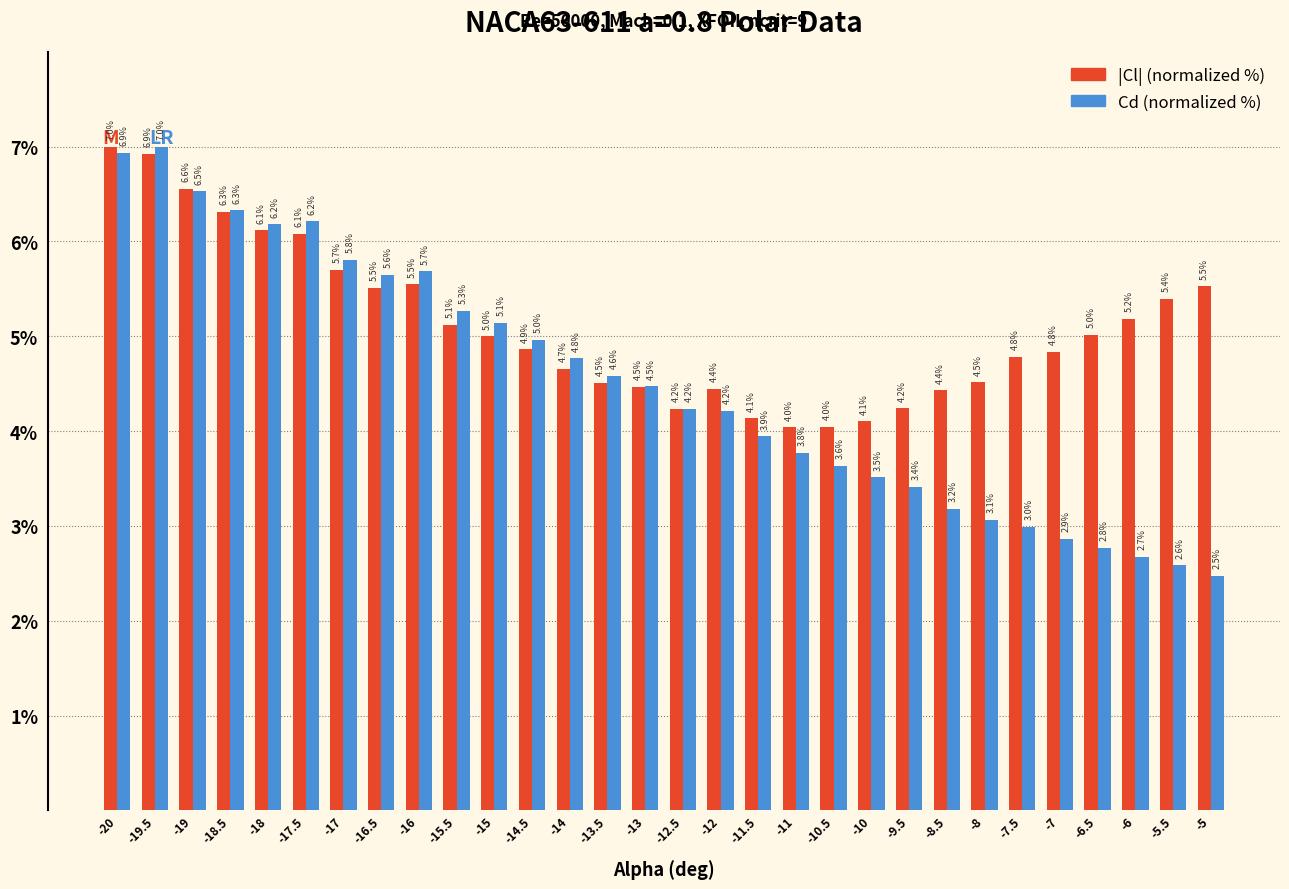

Reading left to right, what are all the values shown in this chart?

|Cl| (normalized %): -20=7.0	-19.5=6.9	-19=6.6	-18.5=6.3	-18=6.1	-17.5=6.1	-17=5.7	-16.5=5.5	-16=5.5	-15.5=5.1	-15=5.0	-14.5=4.9	-14=4.7	-13.5=4.5	-13=4.5	-12.5=4.2	-12=4.4	-11.5=4.1	-11=4.0	-10.5=4.0	-10=4.1	-9.5=4.2	-8.5=4.4	-8=4.5	-7.5=4.8	-7=4.8	-6.5=5.0	-6=5.2	-5.5=5.4	-5=5.5
Cd (normalized %): -20=6.9	-19.5=7.0	-19=6.5	-18.5=6.3	-18=6.2	-17.5=6.2	-17=5.8	-16.5=5.6	-16=5.7	-15.5=5.3	-15=5.1	-14.5=5.0	-14=4.8	-13.5=4.6	-13=4.5	-12.5=4.2	-12=4.2	-11.5=3.9	-11=3.8	-10.5=3.6	-10=3.5	-9.5=3.4	-8.5=3.2	-8=3.1	-7.5=3.0	-7=2.9	-6.5=2.8	-6=2.7	-5.5=2.6	-5=2.5